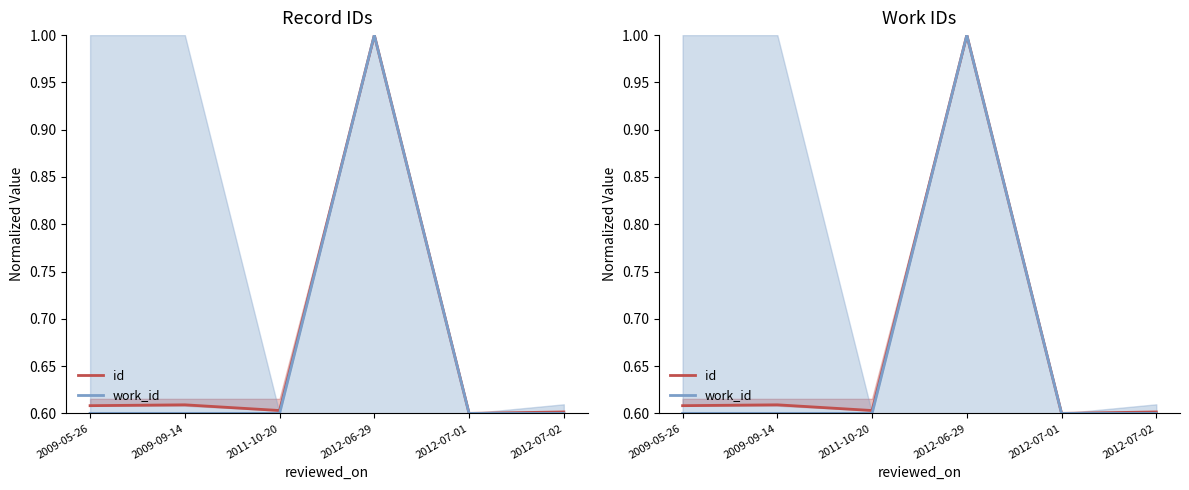

Does the chart display data point markers on the line(s)?

No